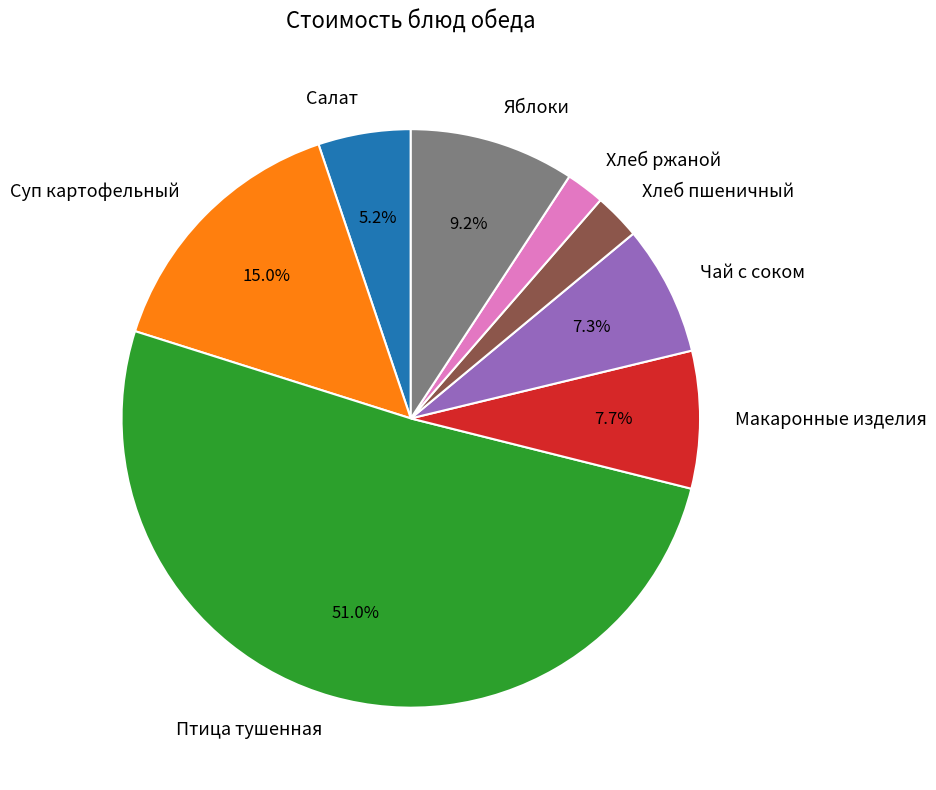

Which slice represents more than half of the pie?

Птица тушенная